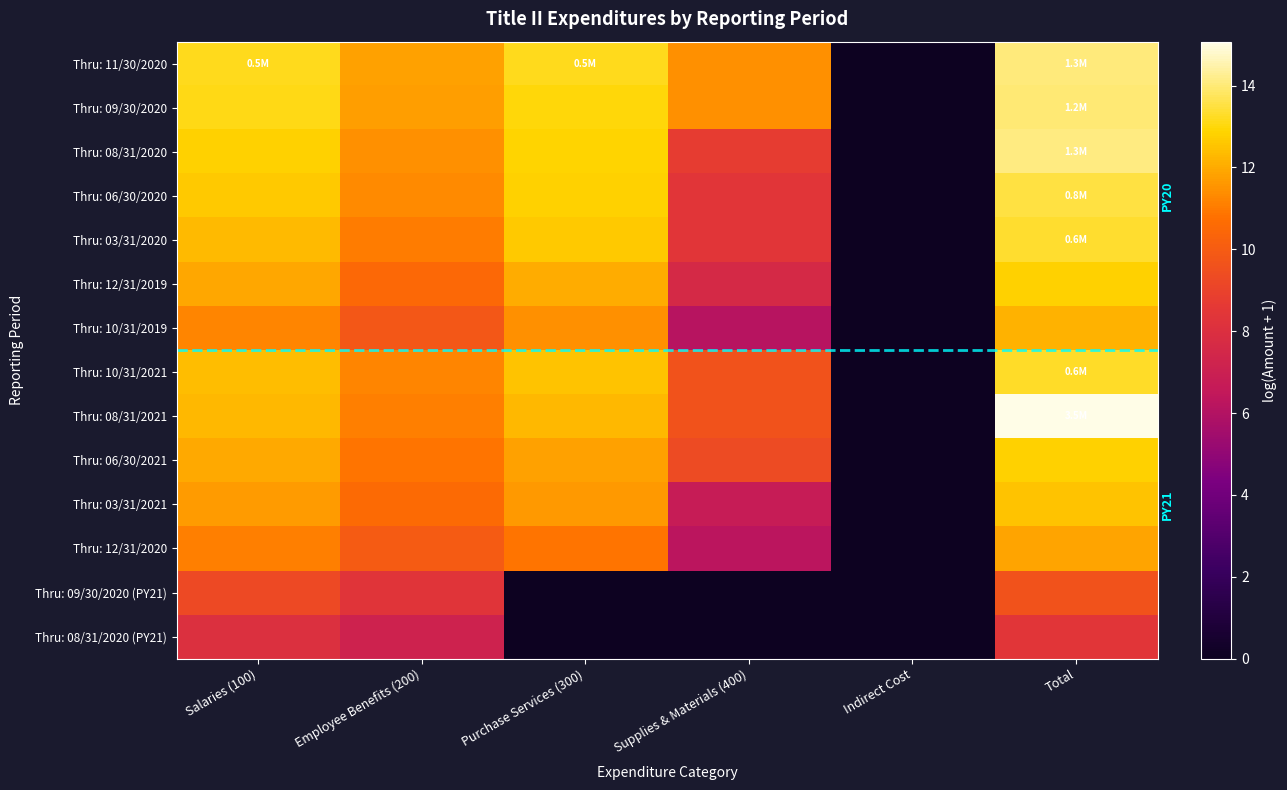

What is the total value across all series at Total?

177.4